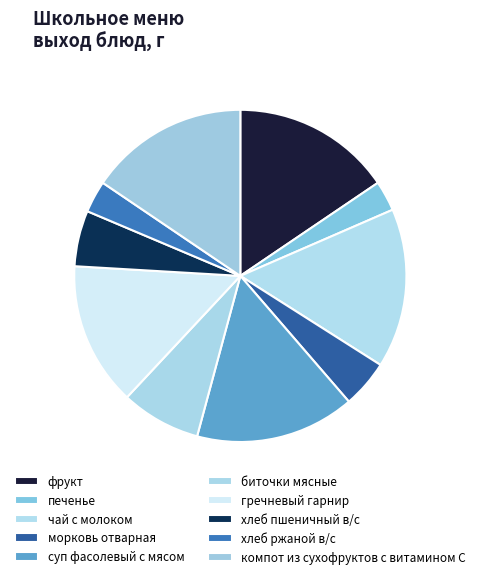

Does any single category account for the majority?

No